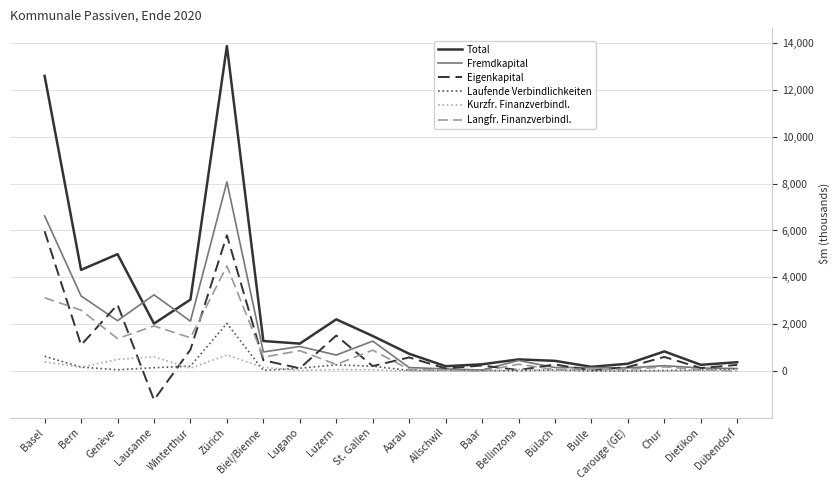

Which series ends up on top after the final intersection of Kurzfr. Finanzverbindl. and Laufende Verbindlichkeiten?

Laufende Verbindlichkeiten